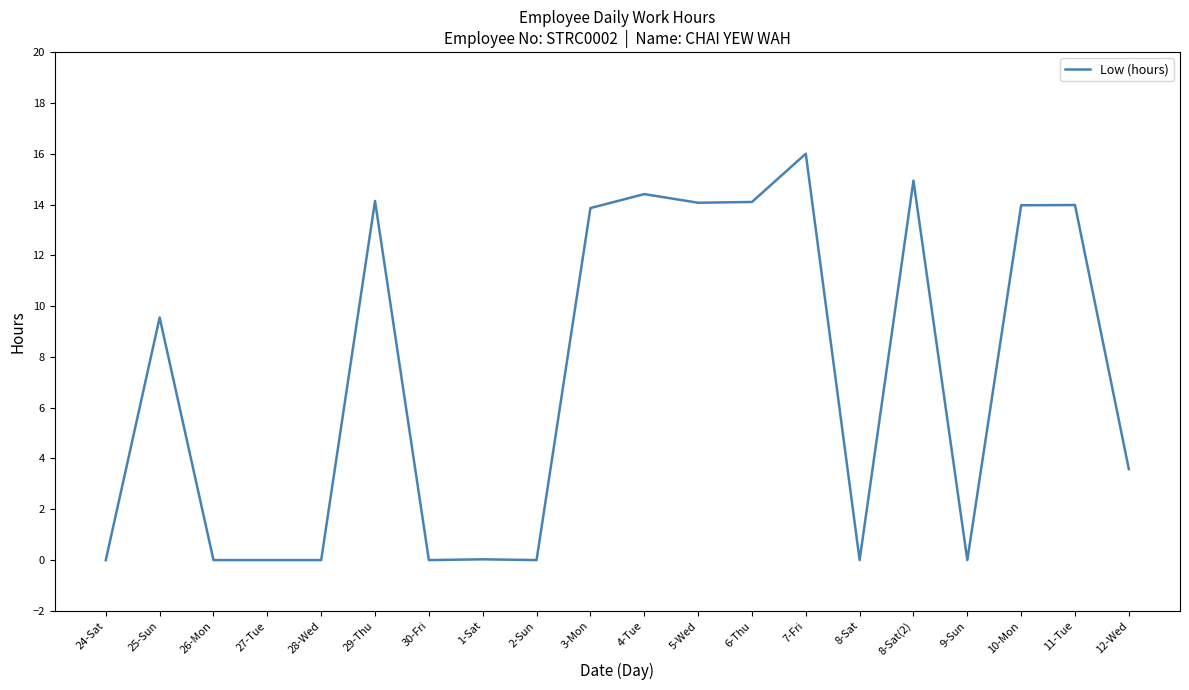

Does the chart display data point markers on the line(s)?

No